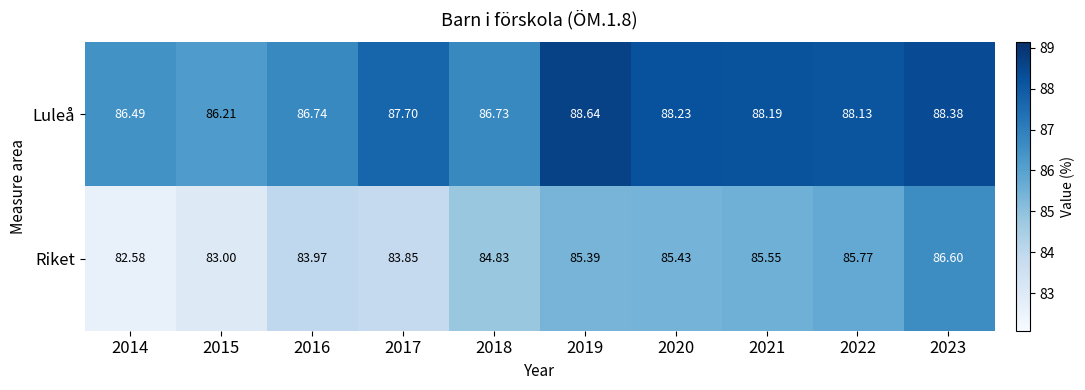

Which series changed the most between 2016 and 2023?

Riket